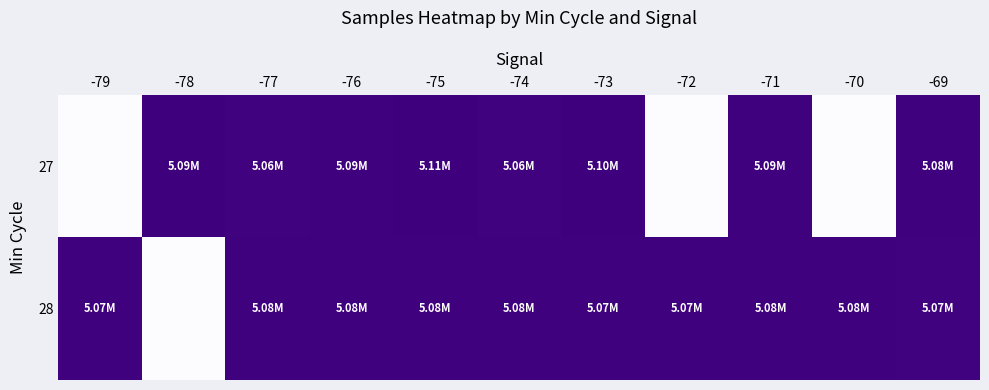

Which series has the largest total across all categories?

28